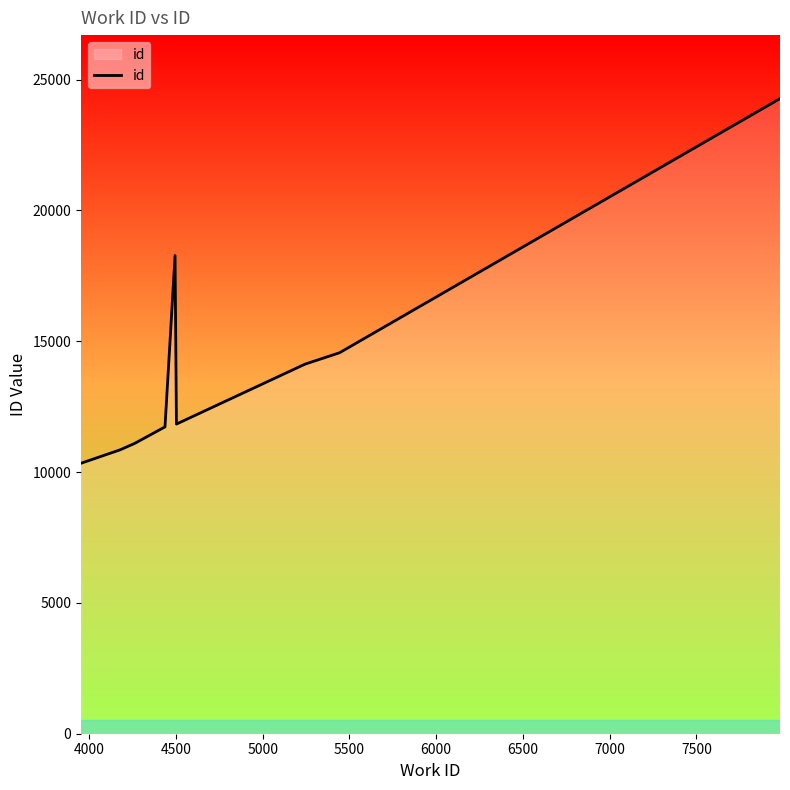

What is the greatest value displayed?

24270